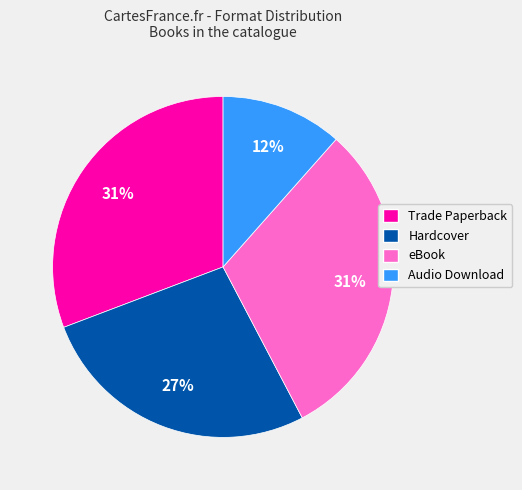

Between Trade Paperback and Audio Download, which is larger?

Trade Paperback